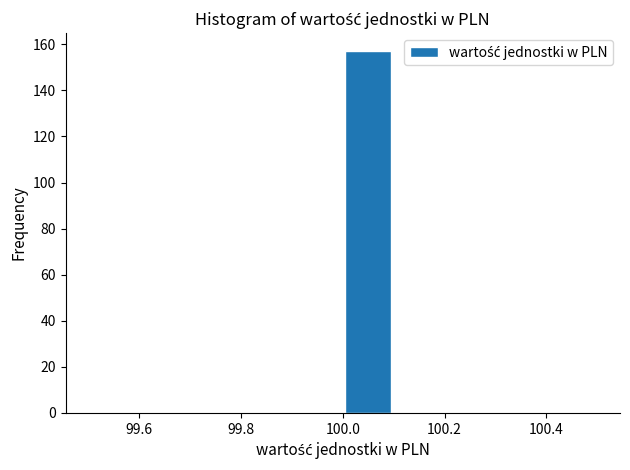

How tall is the bar that spans 100.0 to 100.1 on the x-axis? The values are not printed on the chart, so give them approximately, as read against the axis.

158